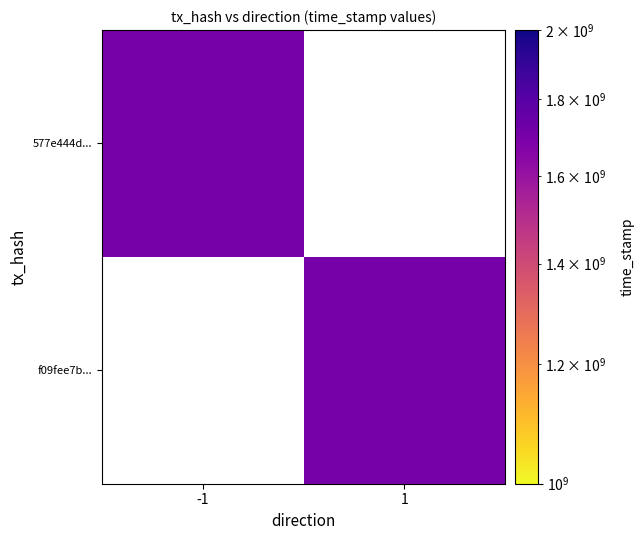

Between -1 and 1, which is larger?

1